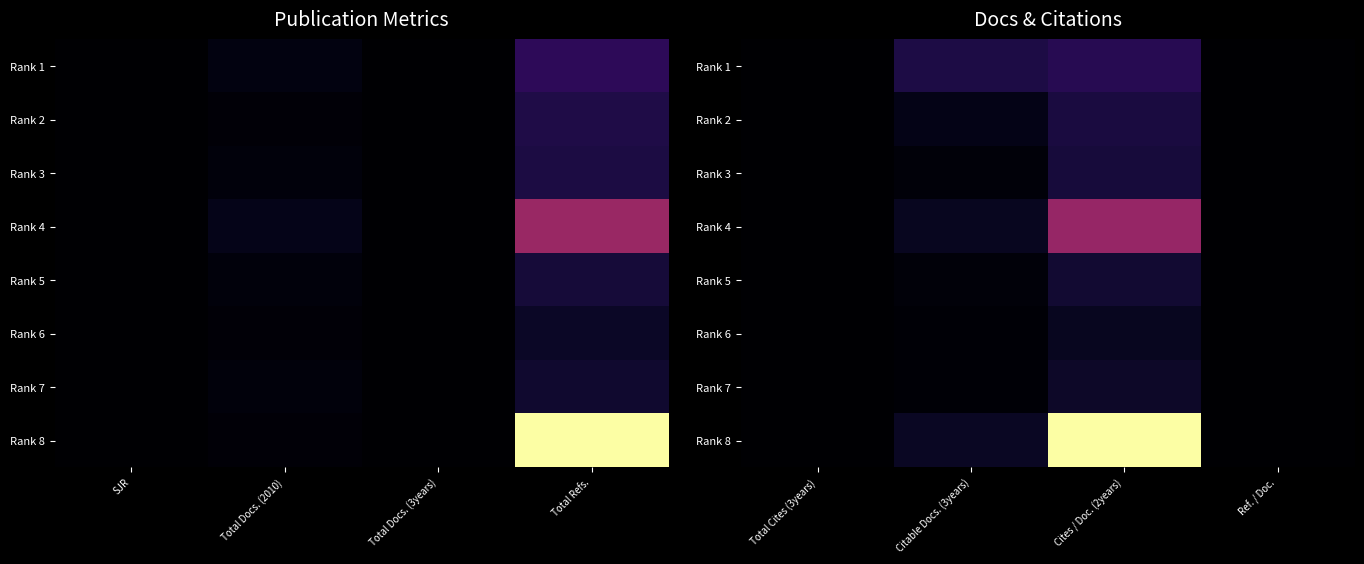

How many data points does each series have?

4